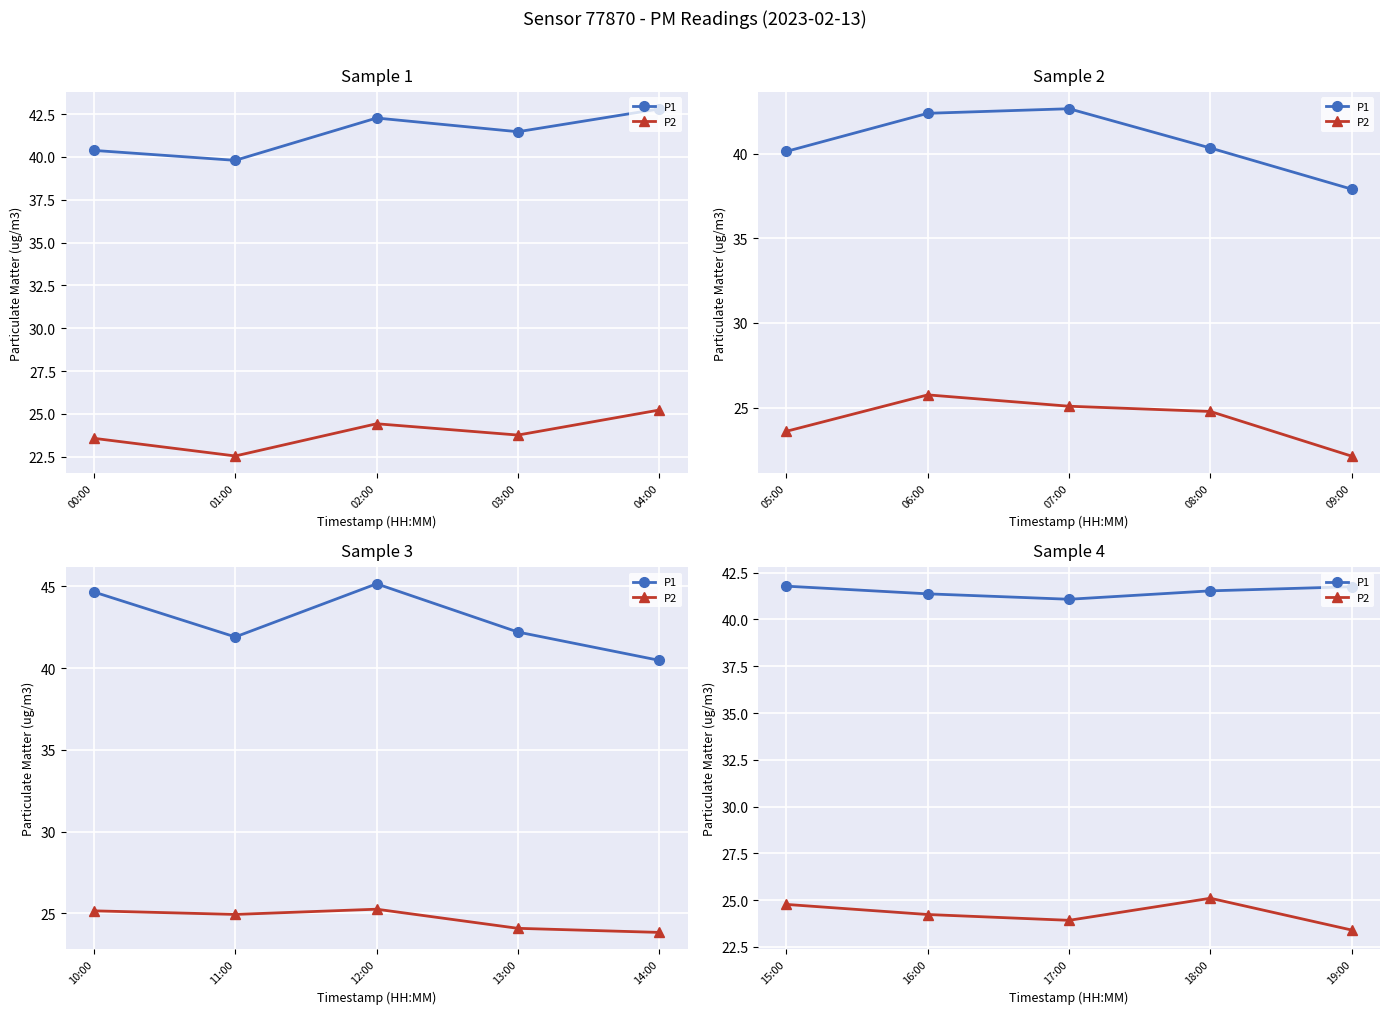

How many interior local valleys does the P2 series have?

1